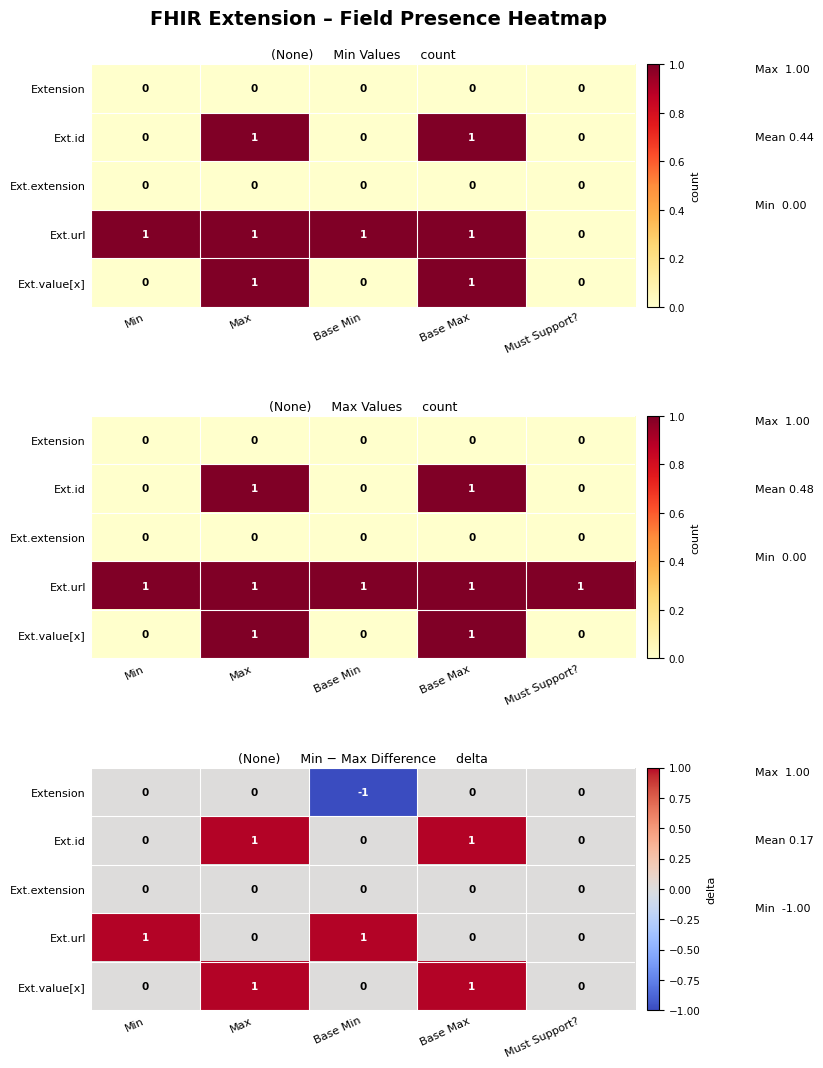

How many values in the Extension series are below 0?

1